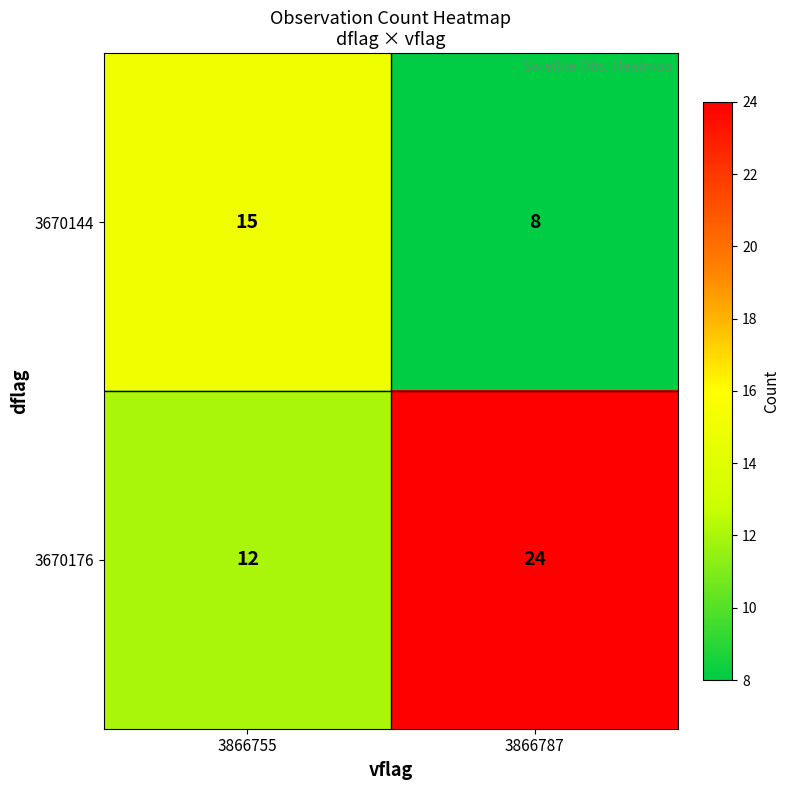

Is it true that 3670144 equals 13 at 3866787?

False